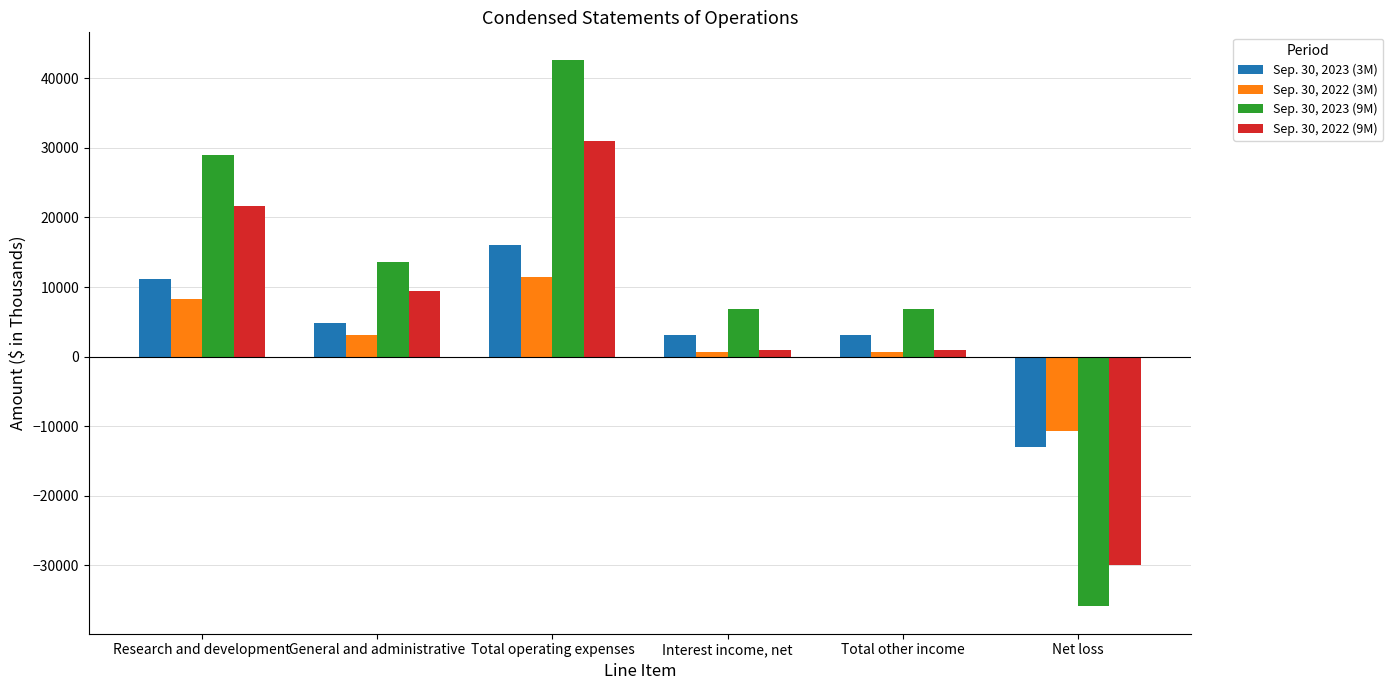

Which series has the largest range (max minus min)?

Sep. 30, 2023 (9M)